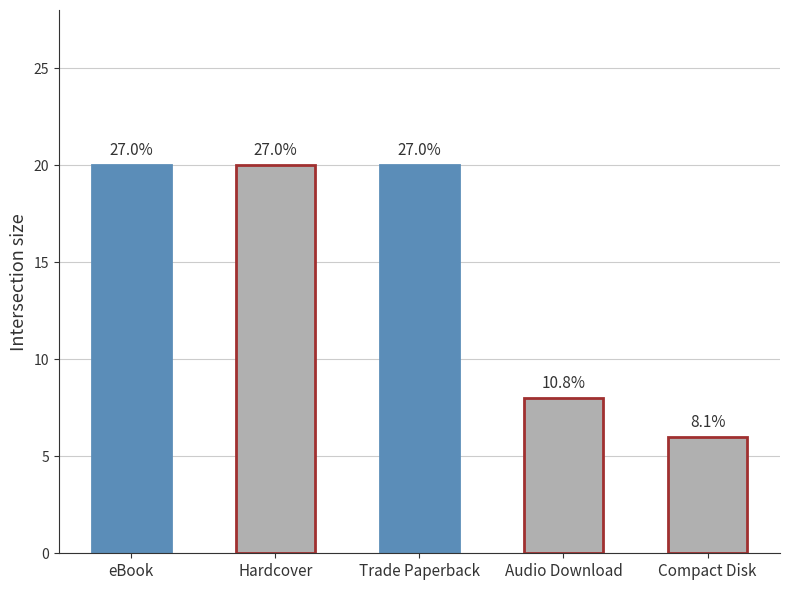

What is the ratio of the value at Trade Paperback to the value at Compact Disk?

3.3